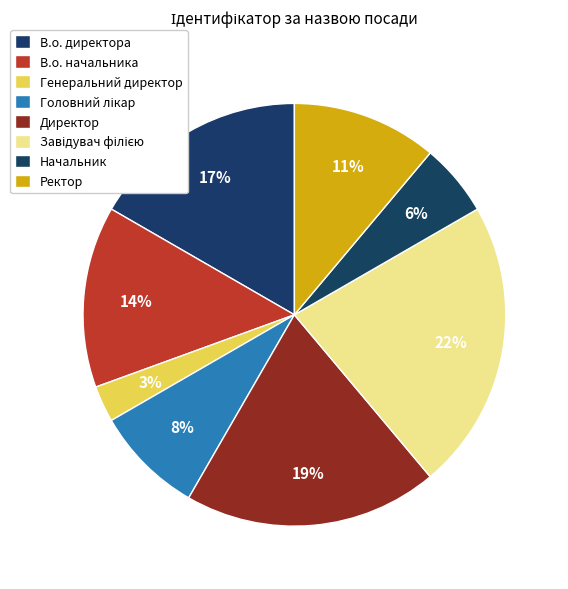

To the nearest percent, what portion does В.о. начальника represent?

14%